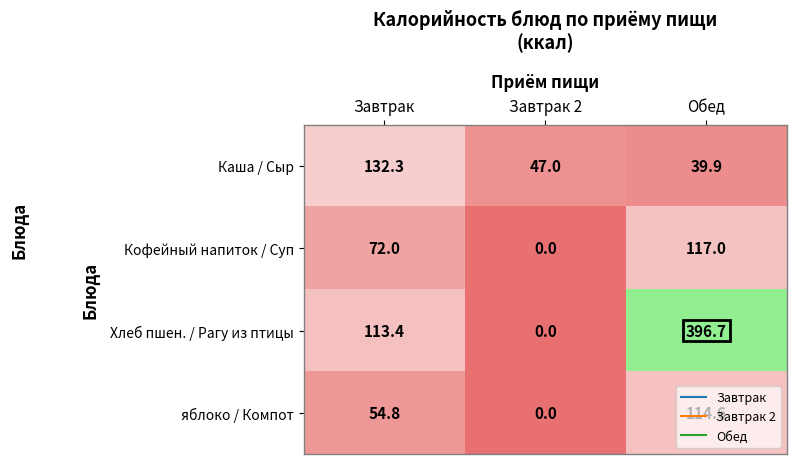

At Обед, list the series in order from smallest to largest.

Каша / Сыр, яблоко / Компот, Кофейный напиток / Суп, Хлеб пшен. / Рагу из птицы